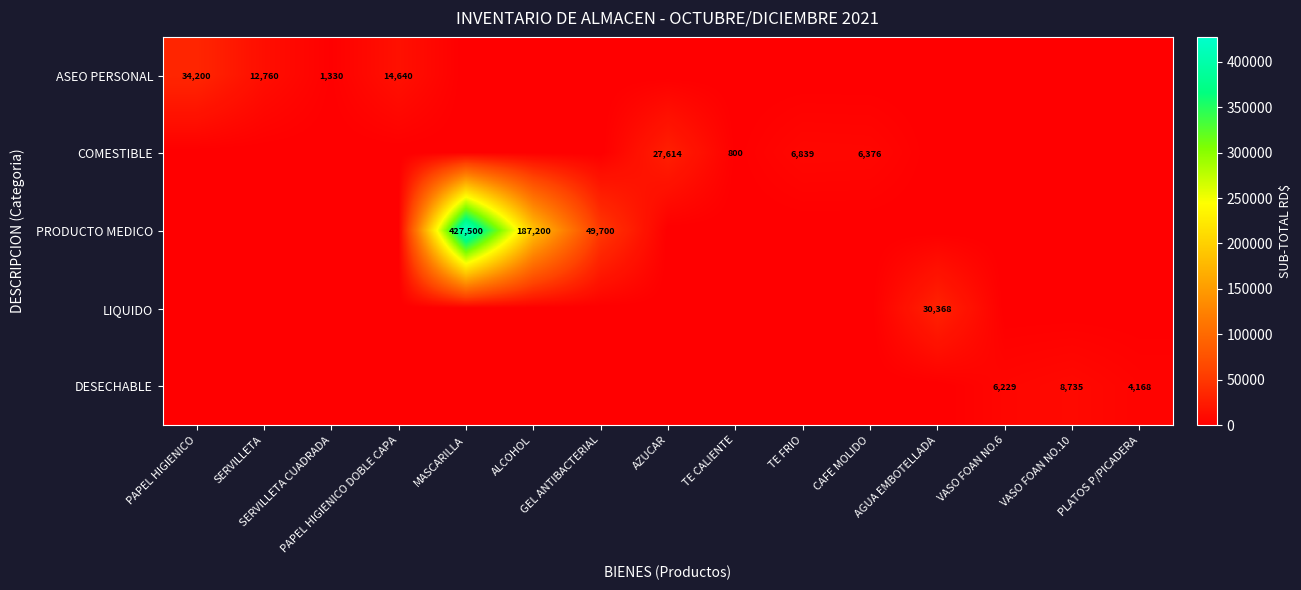

Is the value of COMESTIBLE at AGUA EMBOTELLADA greater than the value of LIQUIDO at AGUA EMBOTELLADA?

No